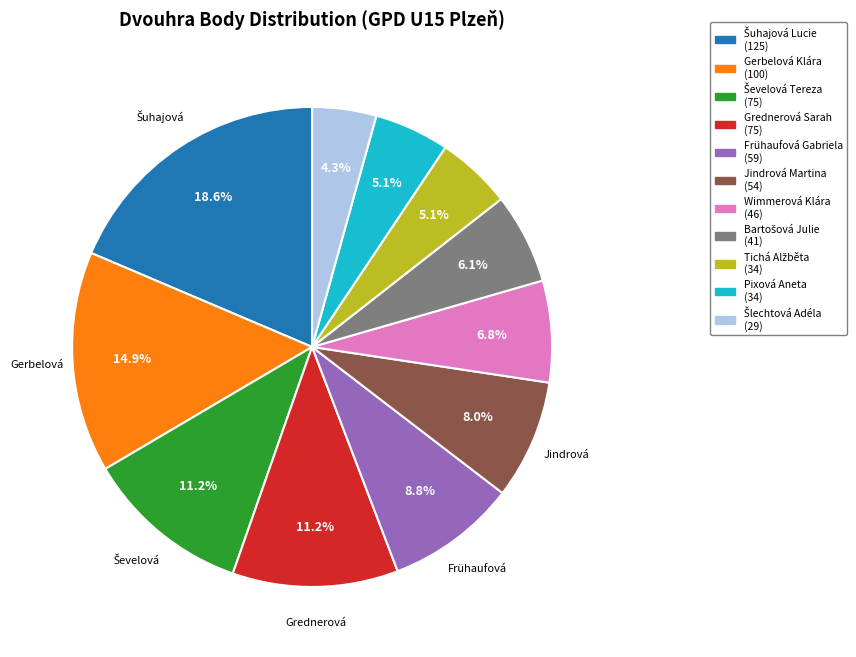

What percentage is NOT represented by Jindrová Martina?

92.0%